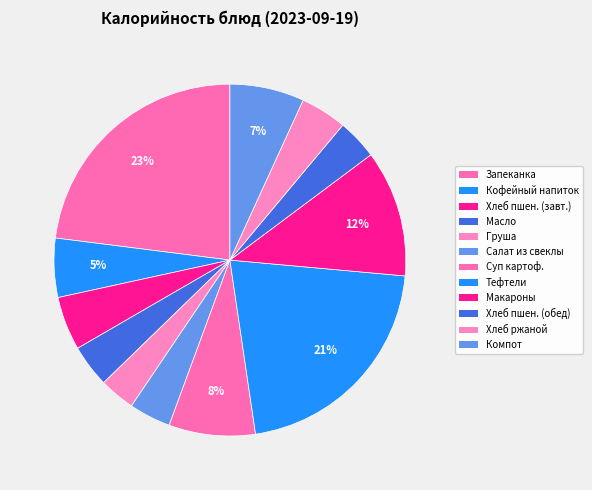

Is there any slice that represents more than half of the pie?

No